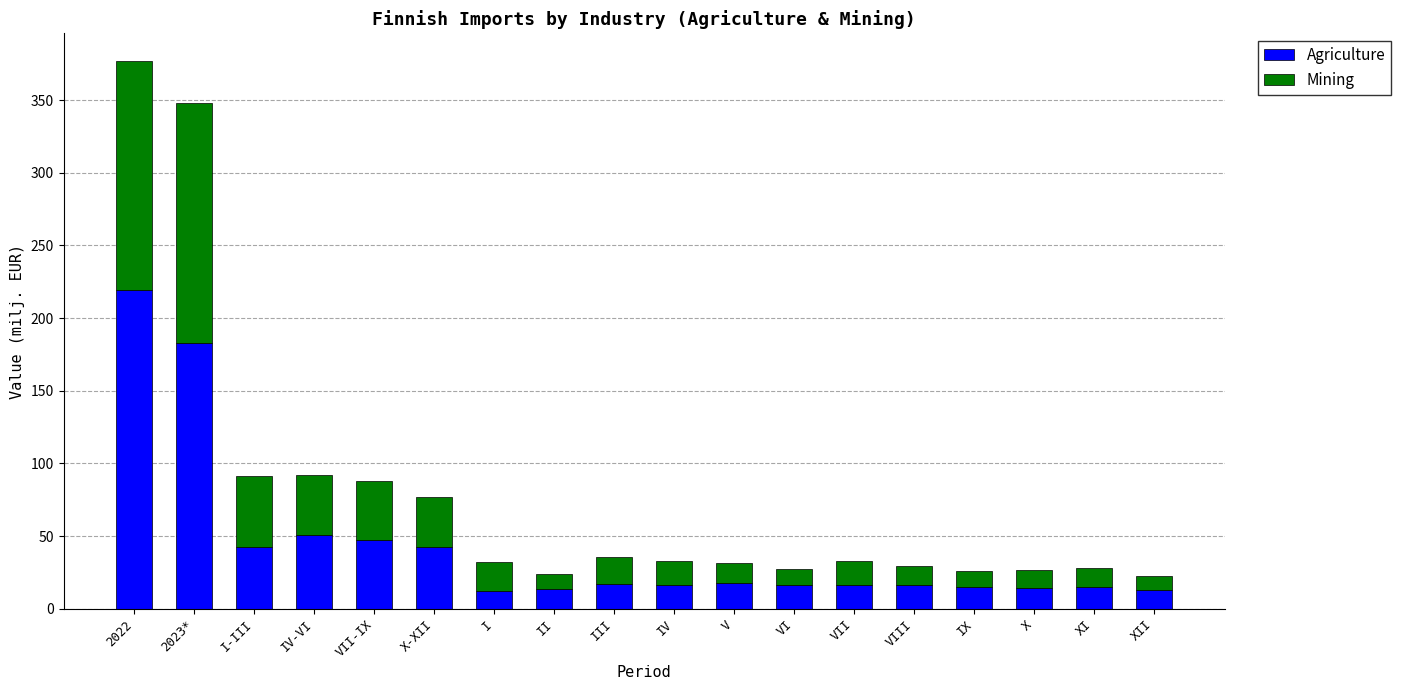

What is the lowest value of the Agriculture series?

12.2